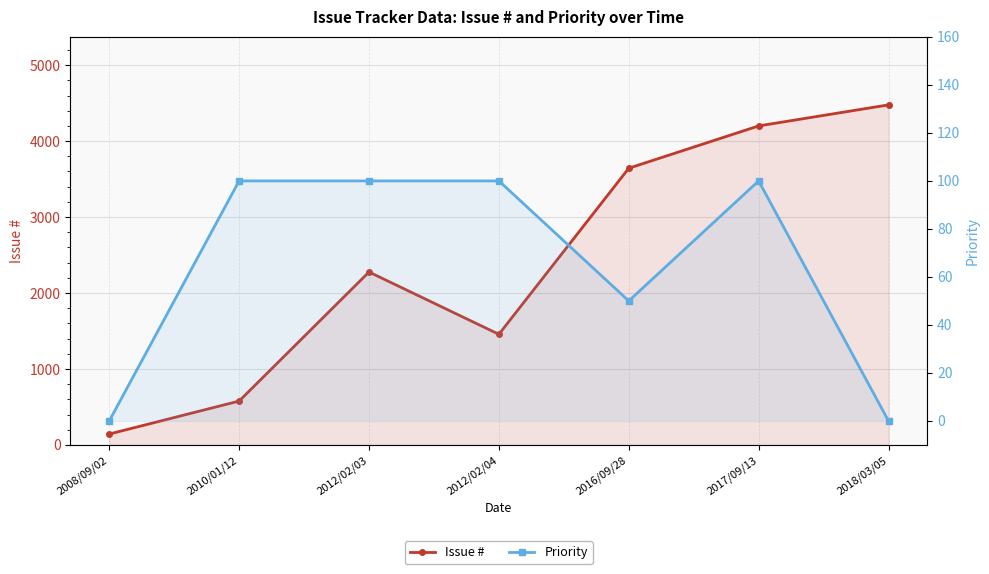

What are all the series names shown in the legend?

Issue #, Priority